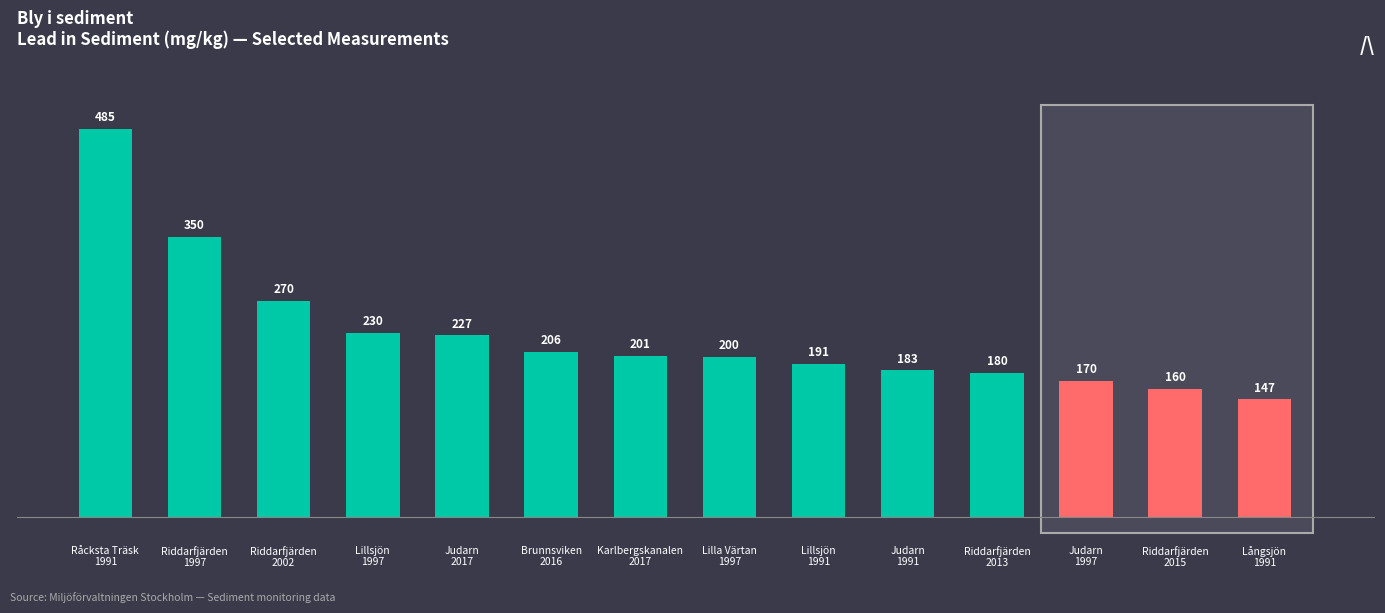

What is the change in value from Judarn
2017 to Lilla Värtan
1997?

-27